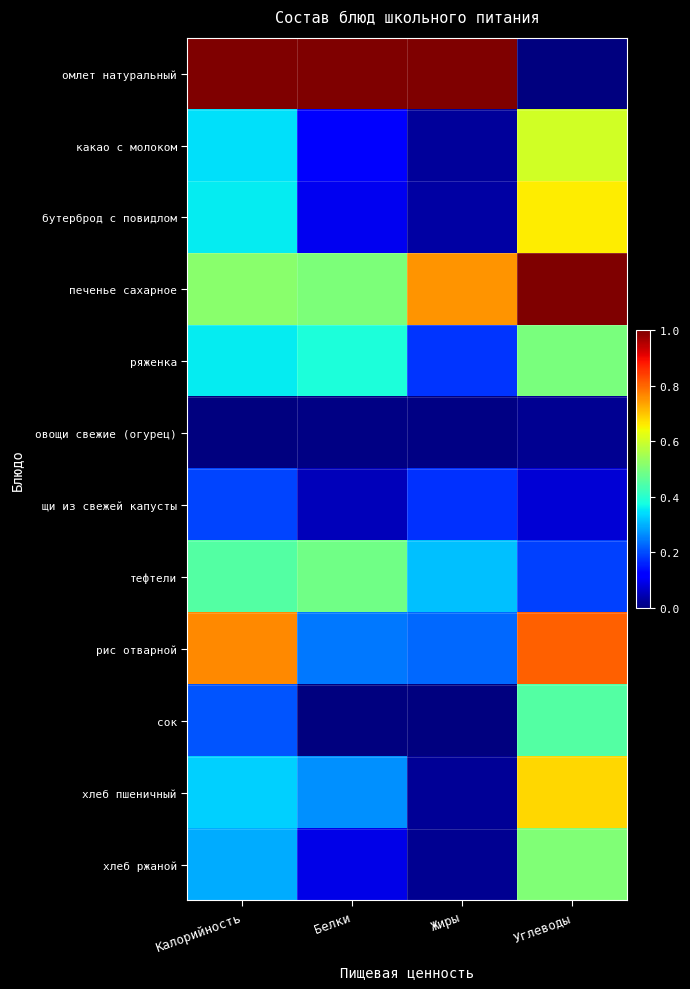

Reading left to right, list all the values displayed in this chart.

омлет натуральный: Калорийность=1.0	Белки=1.0	Жиры=1.0	Углеводы=0.0
какао с молоком: Калорийность=0.3	Белки=0.1	Жиры=0.0	Углеводы=0.6
бутерброд с повидлом: Калорийность=0.4	Белки=0.1	Жиры=0.0	Углеводы=0.7
печенье сахарное: Калорийность=0.5	Белки=0.5	Жиры=0.8	Углеводы=1.0
ряженка: Калорийность=0.4	Белки=0.4	Жиры=0.2	Углеводы=0.5
овощи свежие (огурец): Калорийность=0.0	Белки=0.0	Жиры=0.0	Углеводы=0.0
щи из свежей капусты: Калорийность=0.2	Белки=0.1	Жиры=0.2	Углеводы=0.1
тефтели: Калорийность=0.5	Белки=0.5	Жиры=0.3	Углеводы=0.2
рис отварной: Калорийность=0.8	Белки=0.2	Жиры=0.2	Углеводы=0.8
сок: Калорийность=0.2	Белки=0.0	Жиры=0.0	Углеводы=0.5
хлеб пшеничный: Калорийность=0.3	Белки=0.3	Жиры=0.0	Углеводы=0.7
хлеб ржаной: Калорийность=0.3	Белки=0.1	Жиры=0.0	Углеводы=0.5